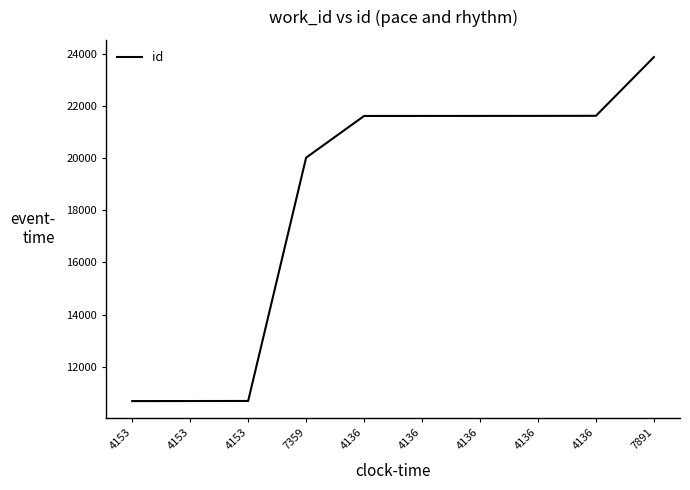

Is it true that the value at 4153 is 14682?

False